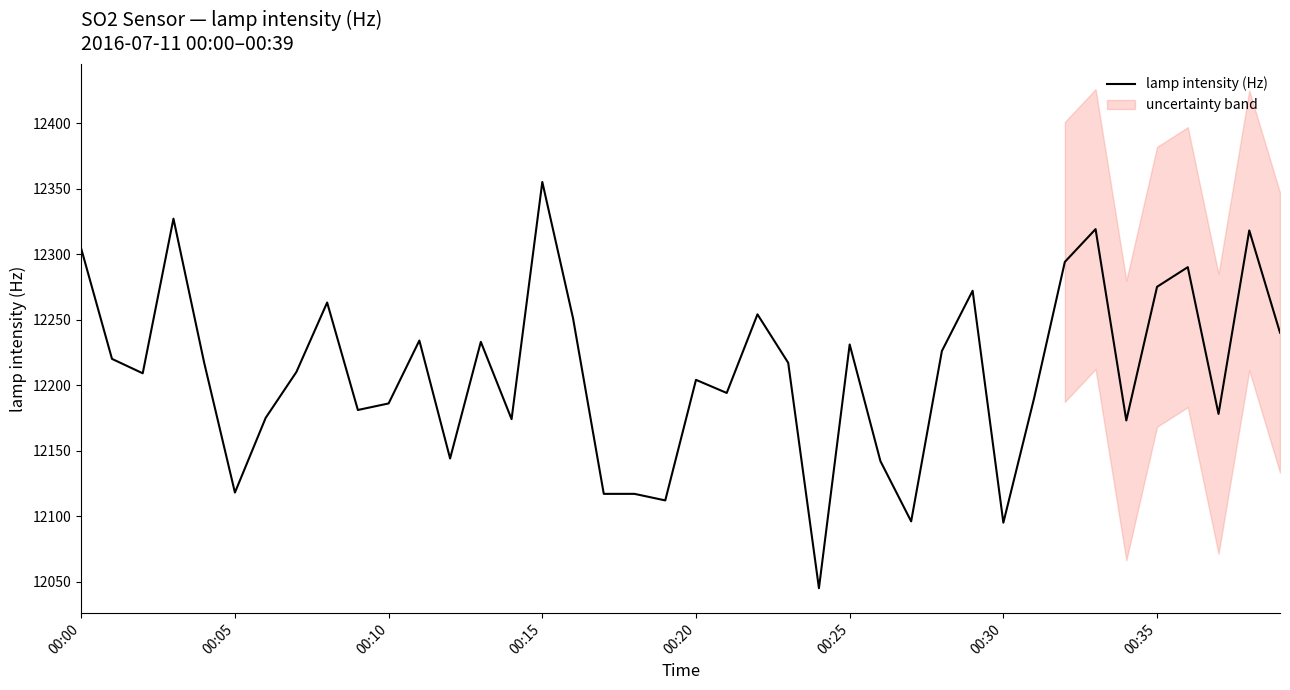

What is the highest value of the lamp intensity (Hz) series?

12355